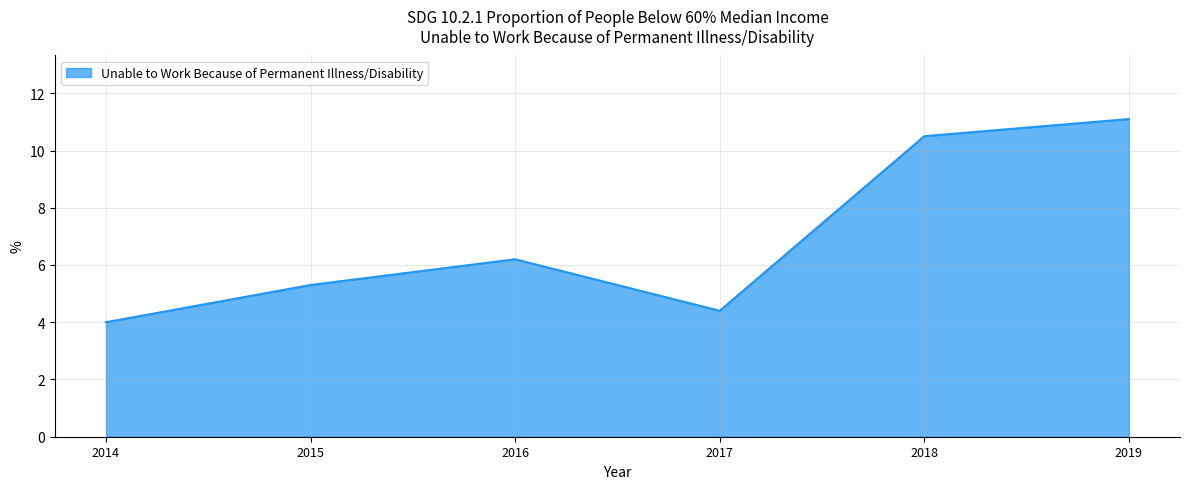

Rank the categories by value from lowest to highest.

2014, 2017, 2015, 2016, 2018, 2019